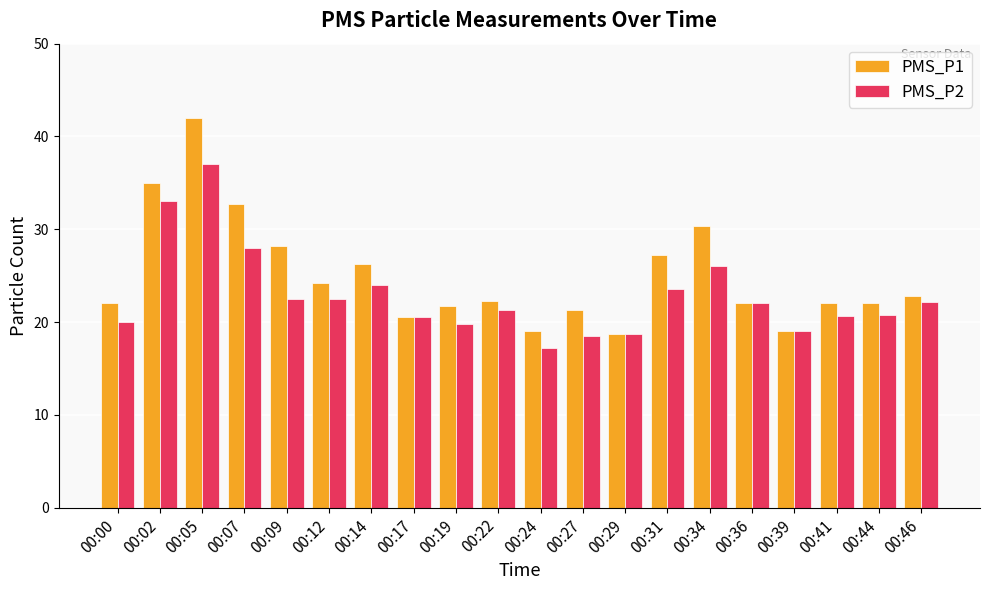

Rank the series by their average value, from lowest to highest.

PMS_P2, PMS_P1